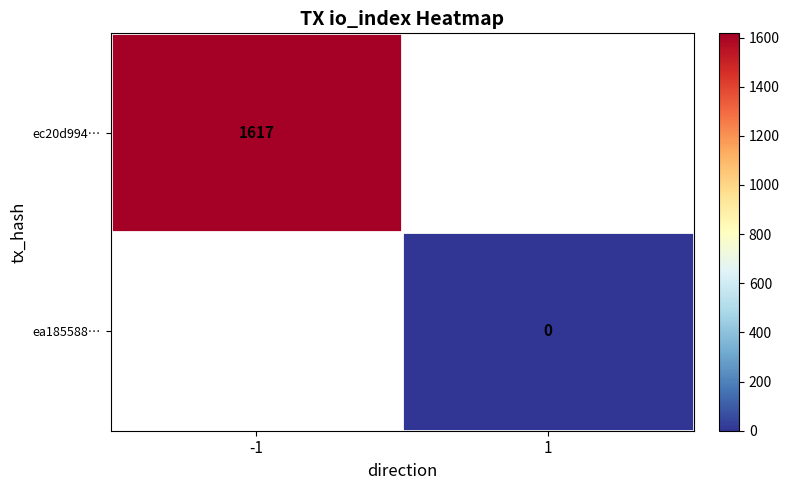

The value of ec20d994… at -1 is 2740.3. True or false?

False